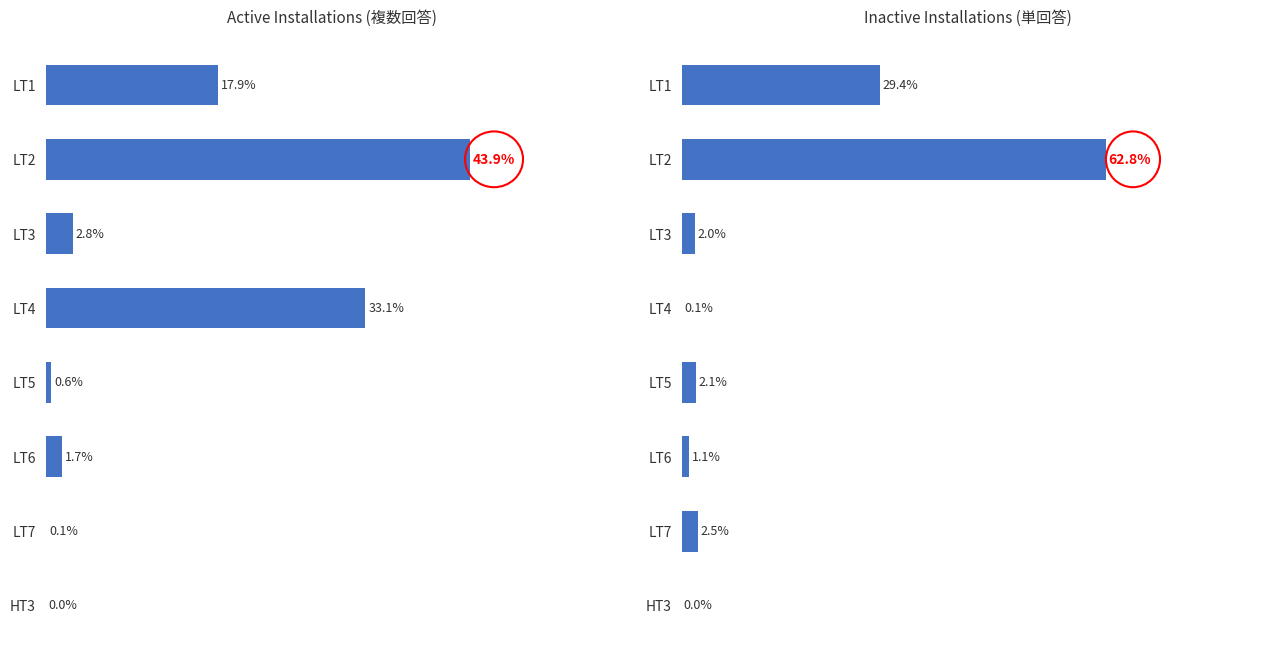

What is the value of the Inactive Installations bar at the 2nd from the left?

62.8